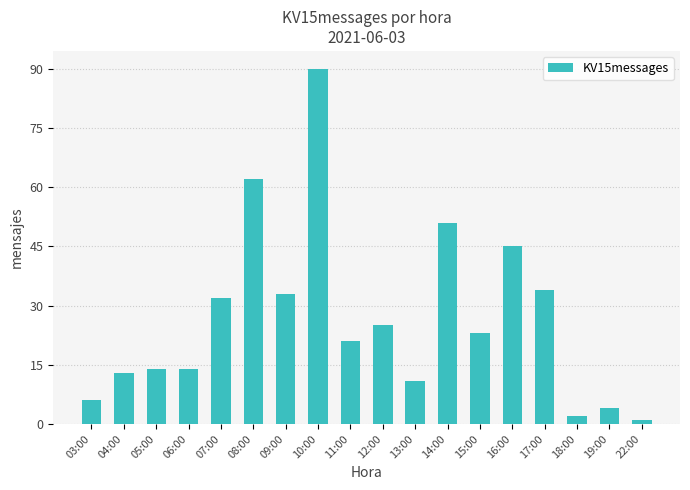

True or false: the data shows 99 at 08:00.

False